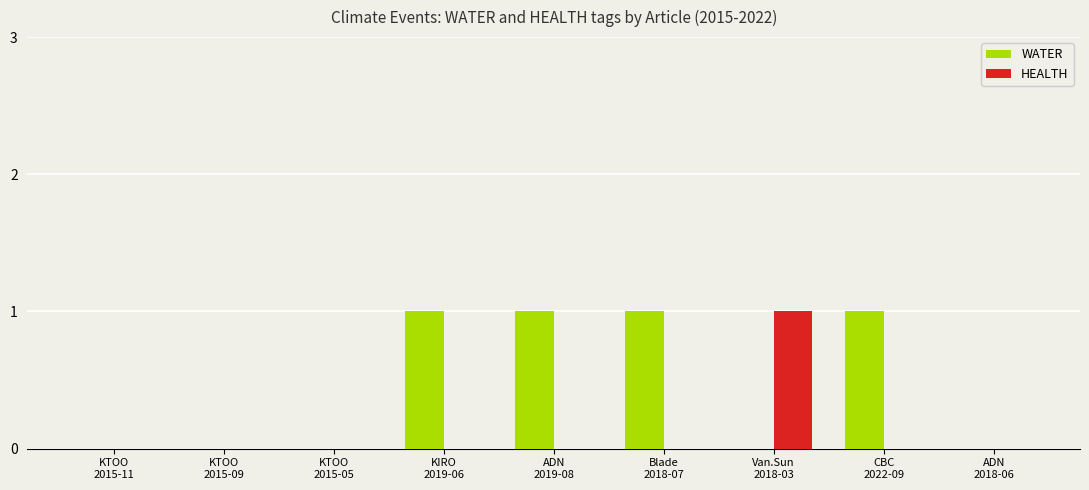

The WATER series shows 1 at KIRO
2019-06. True or false?

True